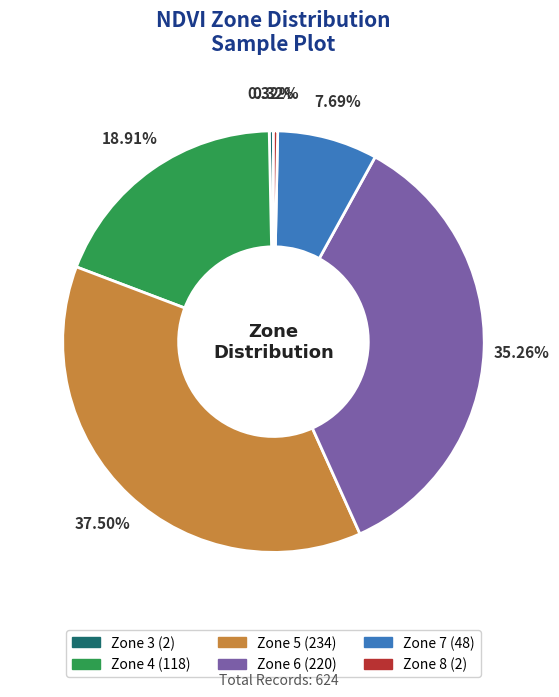

What is the largest slice in the pie chart?

Zone 5